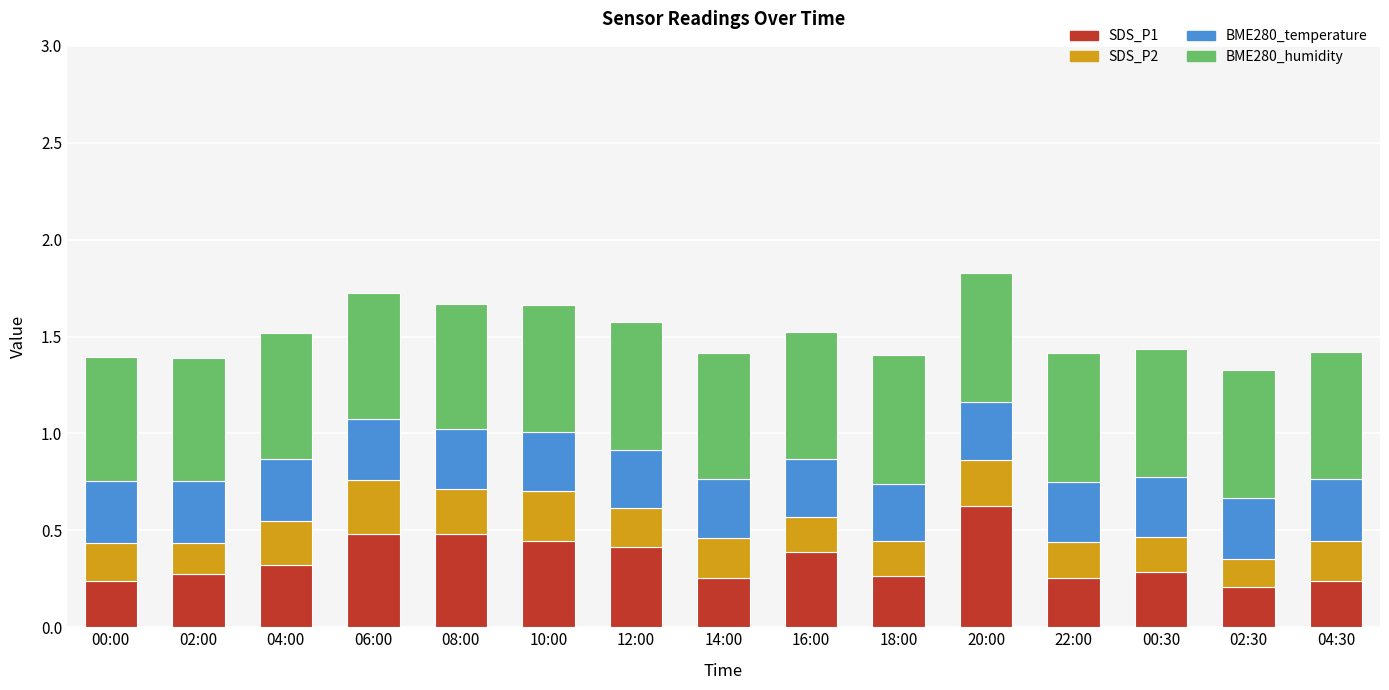

What is the total value across all series at 00:00?

1.4